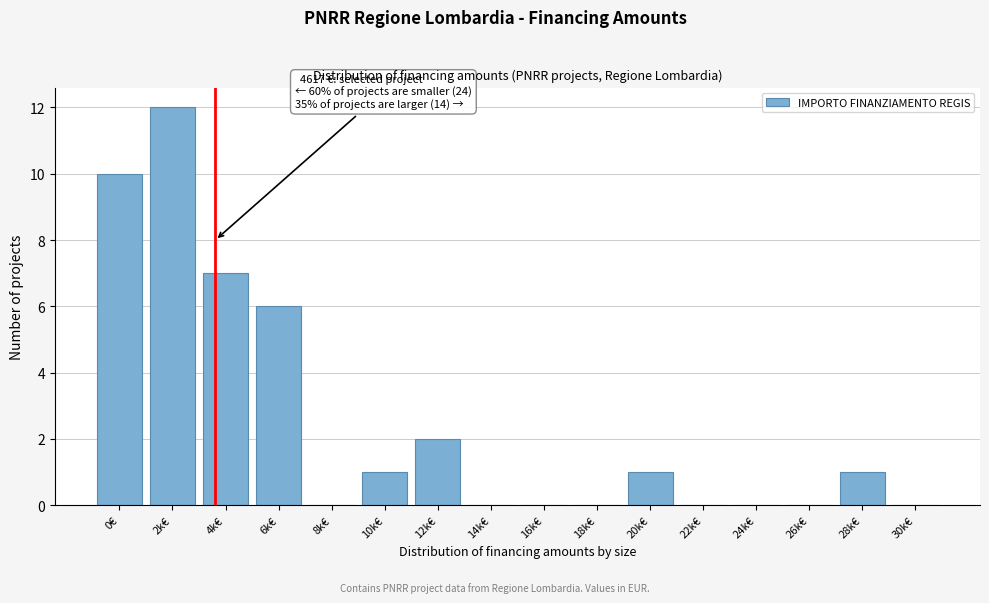

Reading left to right, what are all the values shown in this chart?

0€=10	2k€=12	4k€=7	6k€=6	8k€=0	10k€=1	12k€=2	14k€=0	16k€=0	18k€=0	20k€=1	22k€=0	24k€=0	26k€=0	28k€=1	30k€=0